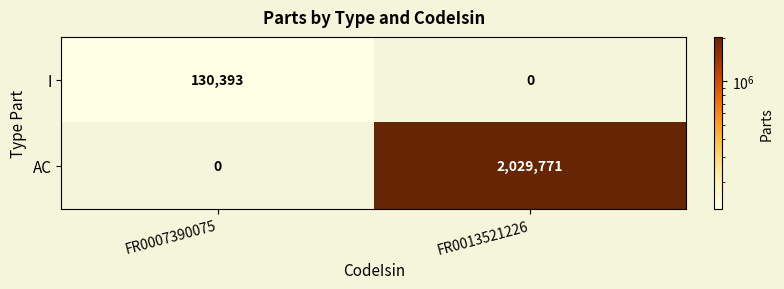

Count the number of data series in this chart.

2